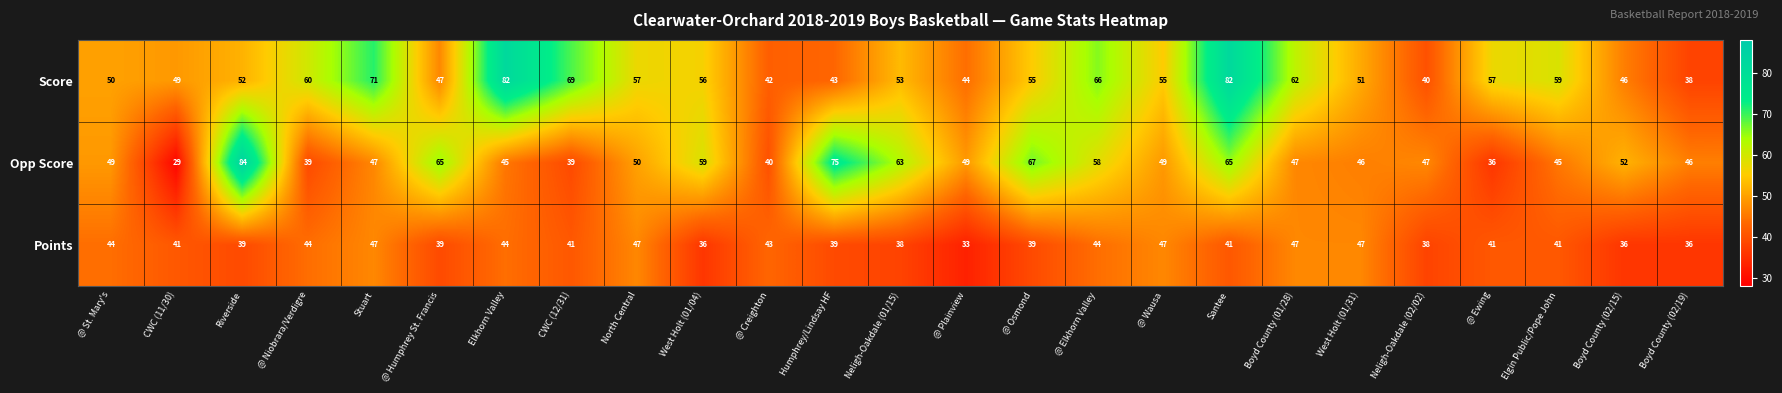

What is the maximum value shown in the chart?

84